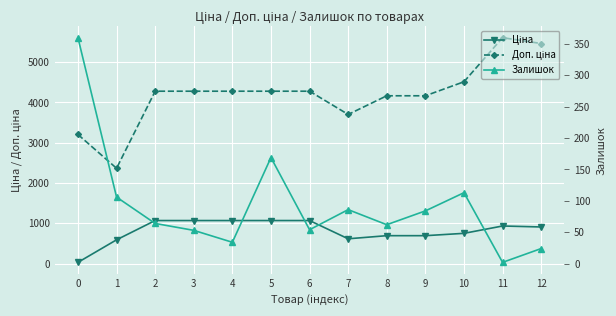

Reading left to right, what are all the values shown in this chart?

Ціна: 32.0	591.6	1069.8	1069.8	1069.8	1069.8	1069.8	617.0	694.3	694.3	752.2	934.5	910.4
Доп. ціна: 3205.0	2366.5	4279.1	4279.1	4279.1	4279.1	4279.1	3701.9	4165.6	4165.6	4513.3	5607.2	5462.3
Залишок: 360.0	106.0	64.0	53.0	34.0	169.0	54.0	86.0	62.0	84.0	113.0	2.0	24.0